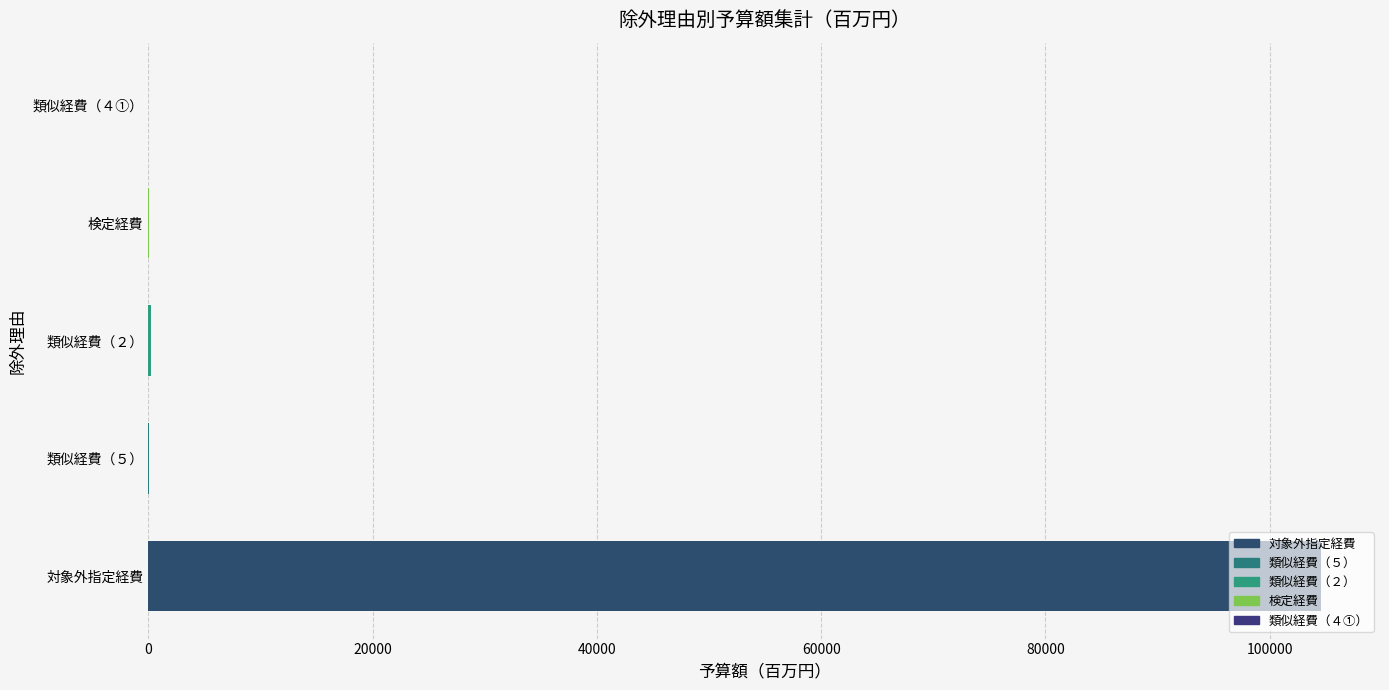

Which label corresponds to the largest value in the chart?

対象外指定経費